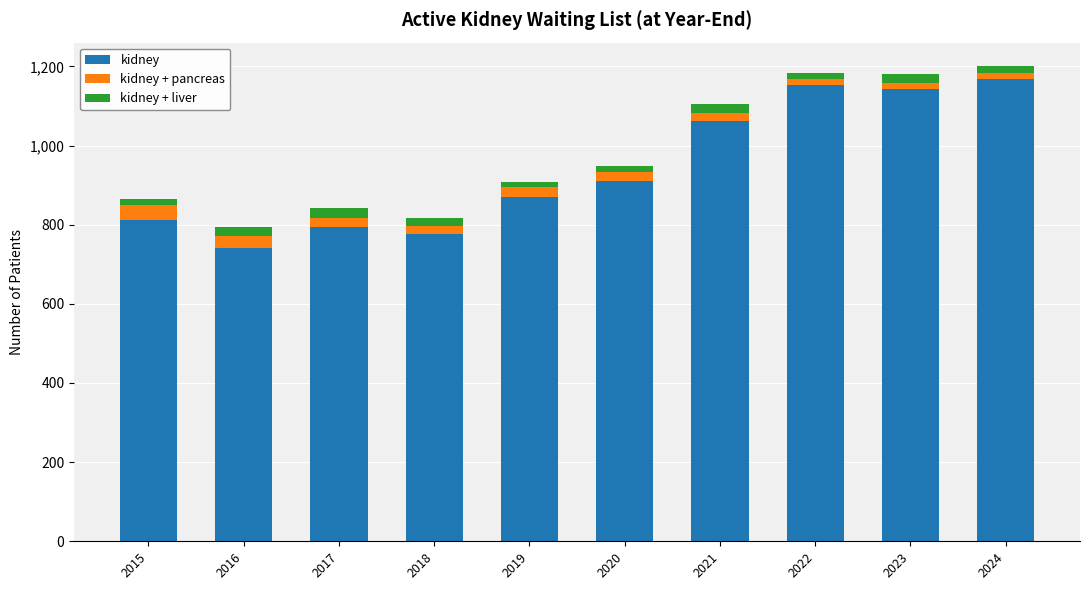

What is the total value across all series at 2022?

1182